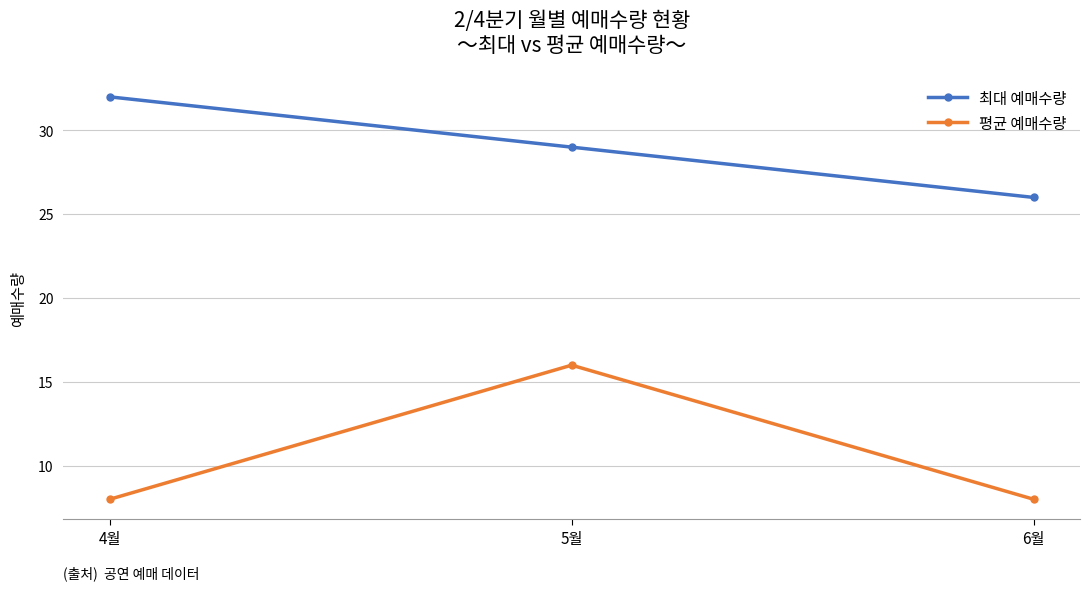

Rank the series by their average value, from highest to lowest.

최대 예매수량, 평균 예매수량